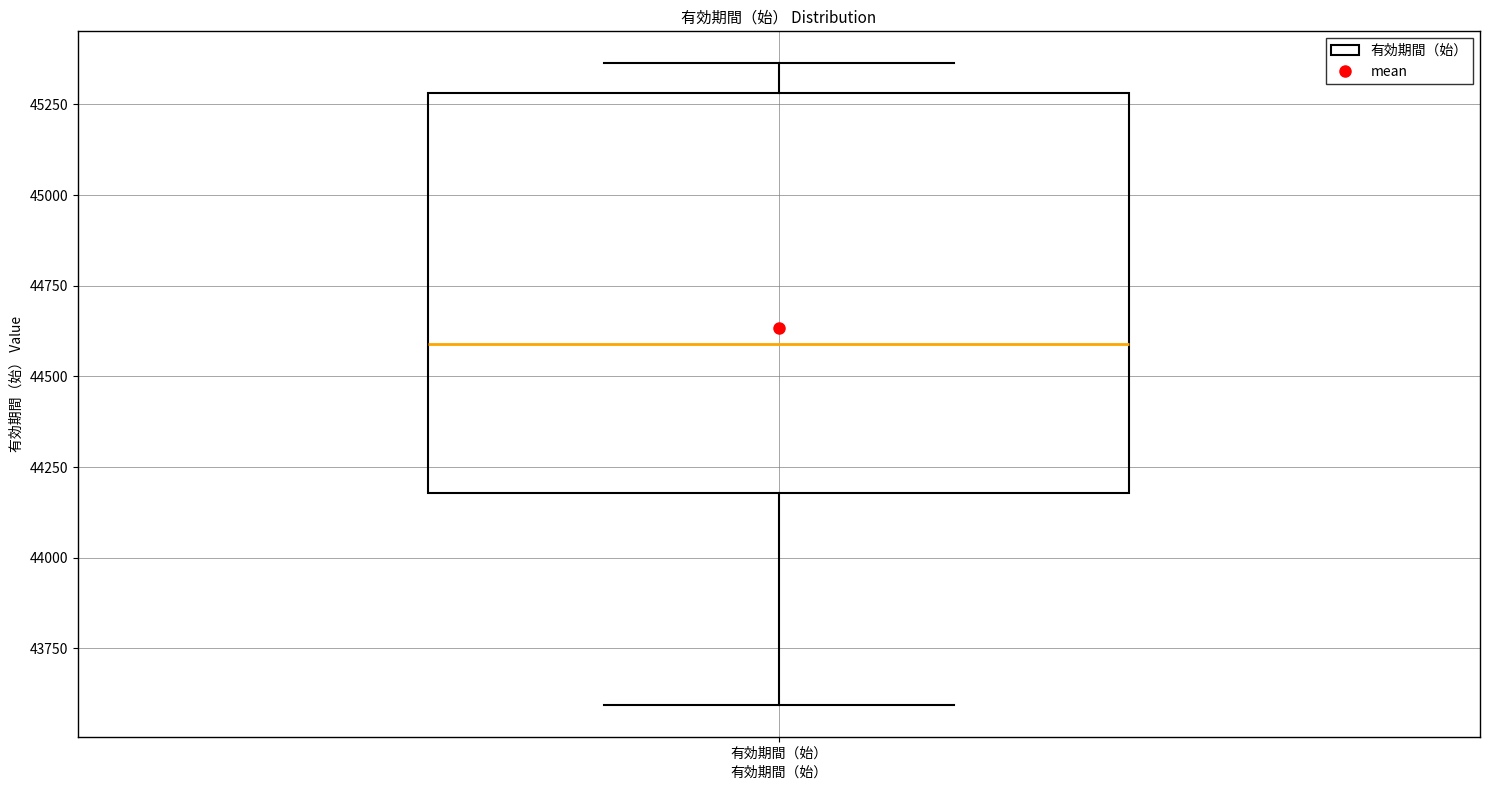

Where is the lower edge of the box for 有効期間（始） on the y-axis? The values are not printed on the chart, so give them approximately, as read against the axis.

44200